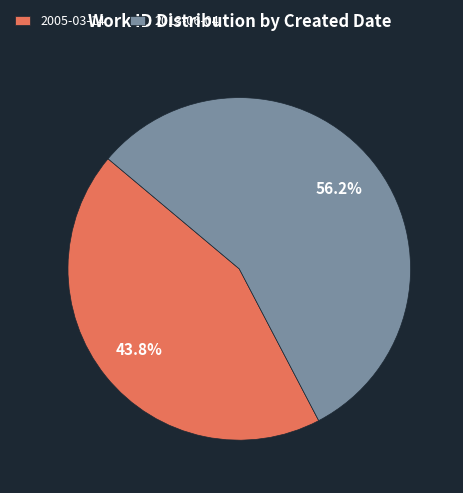

Between 2005-03-14 and 2013-06-04, which is larger?

2013-06-04